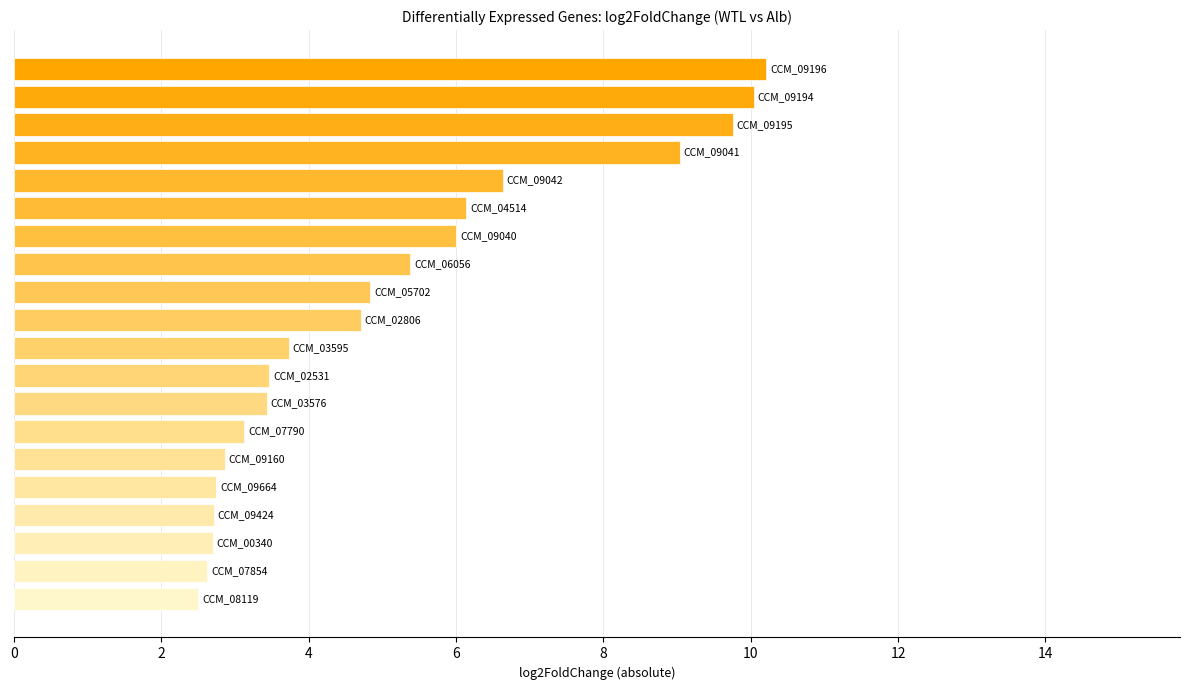

How many data points does each series have?

20